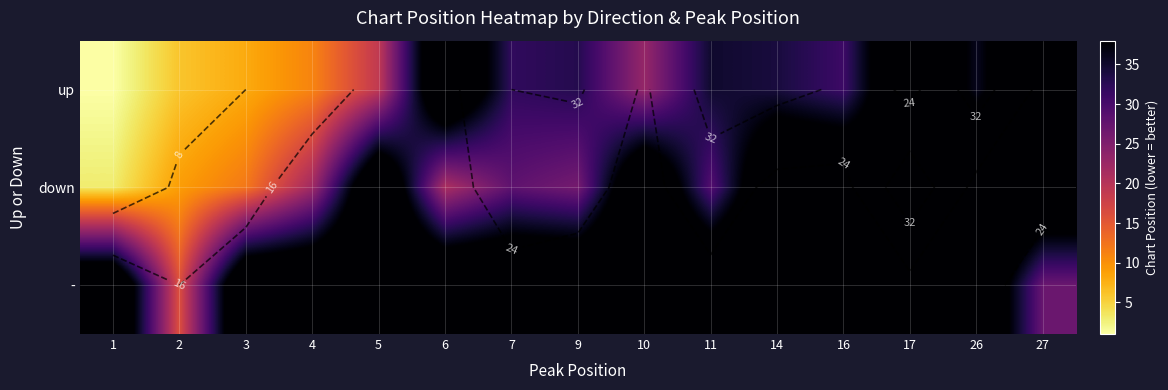

At which category is the sum across all series the highest?

17